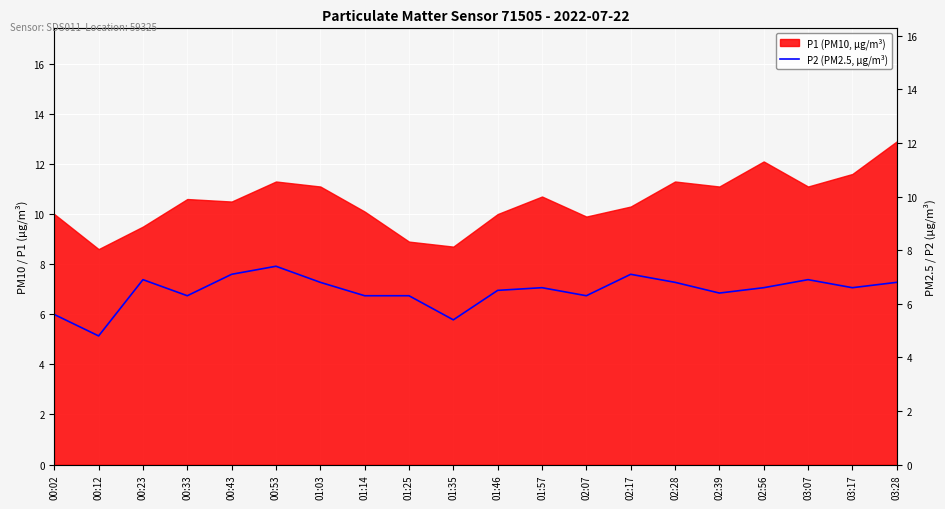

Which category has the highest value in the P1 (PM10, µg/m³) series?

03:28